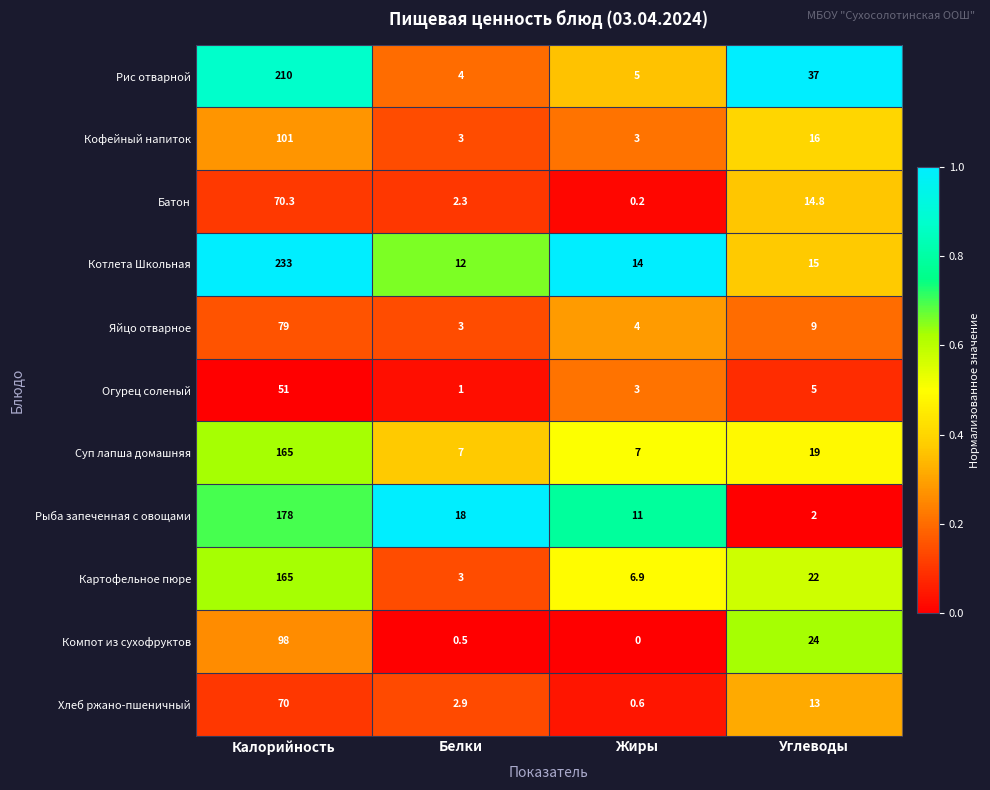

What is the maximum value shown in the chart?

233.0